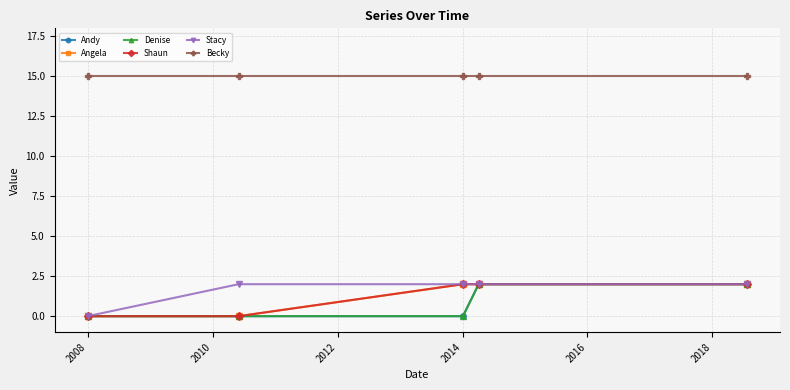

True or false: Becky and Stacy cross at least once.

False